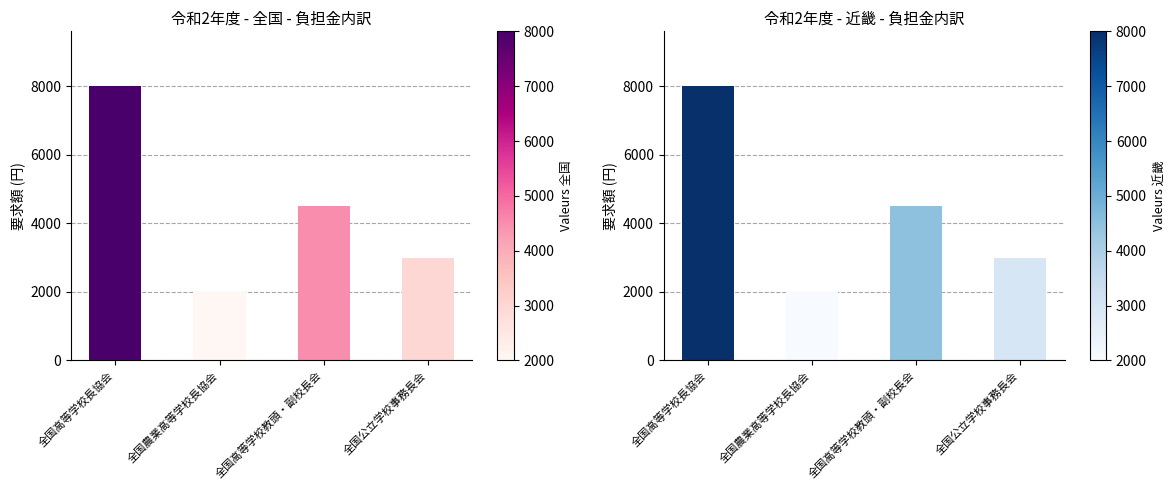

What is the lowest value of the 全国 series?

2000